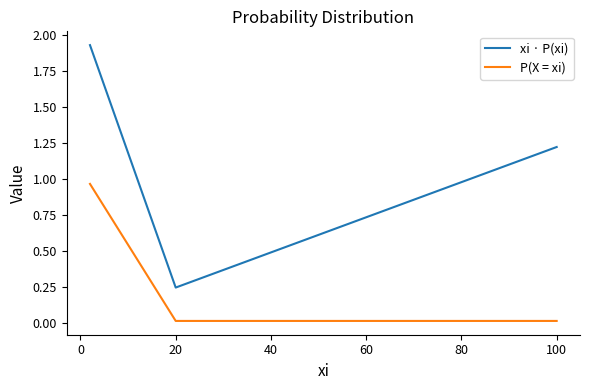

What is the sum of all P(X = xi) values?

1.0